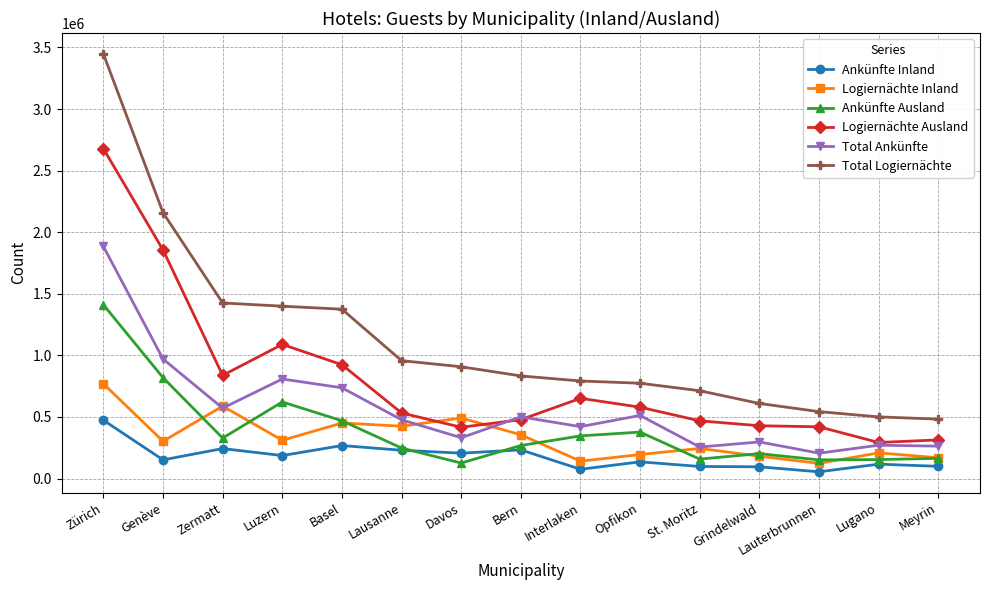

Rank the series by their maximum value, from highest to lowest.

Total Logiernächte, Logiernächte Ausland, Total Ankünfte, Ankünfte Ausland, Logiernächte Inland, Ankünfte Inland